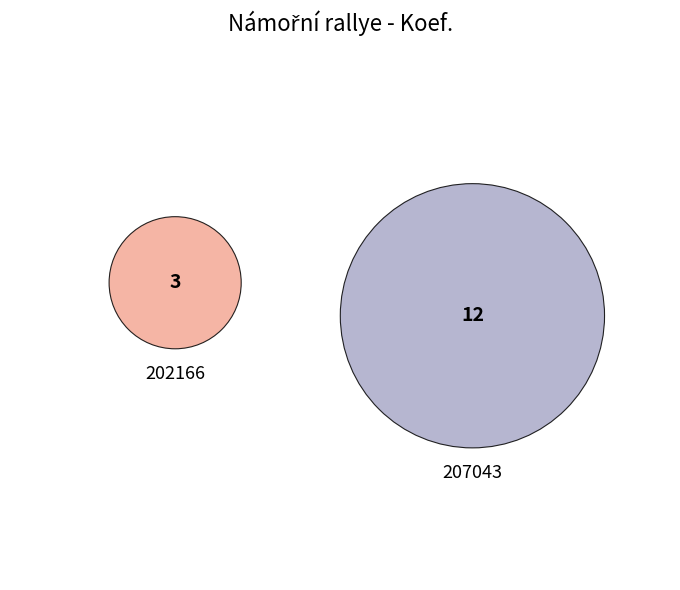

What is the largest slice in the pie chart?

207043